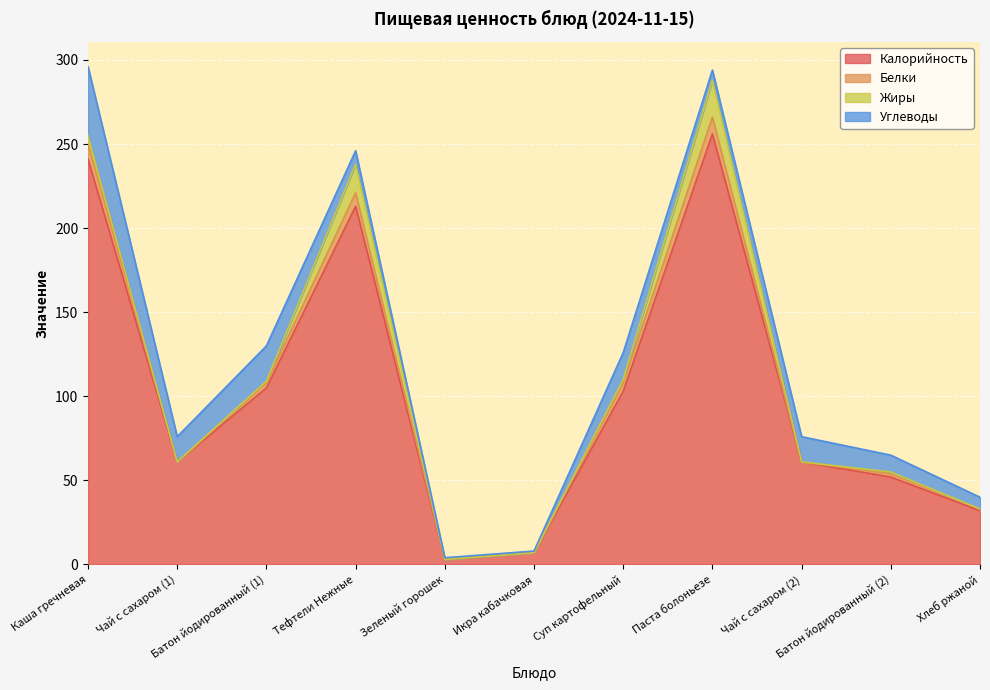

Which series has the largest total across all categories?

Калорийность